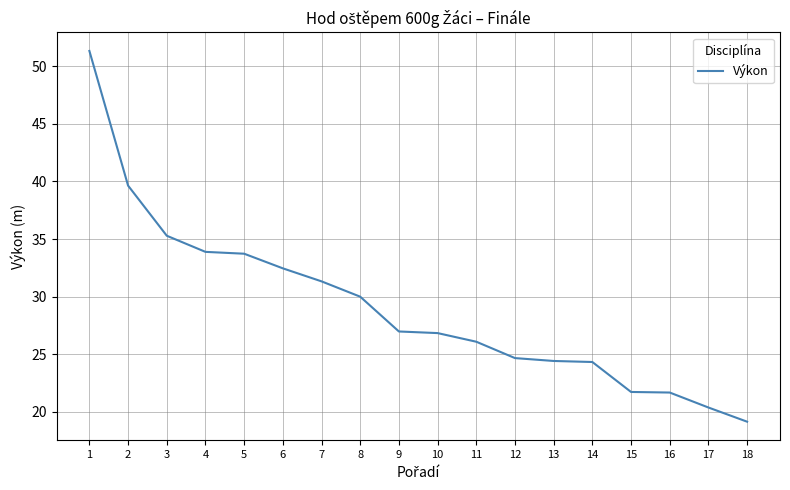

At which category does the chart reach its peak across all series?

1